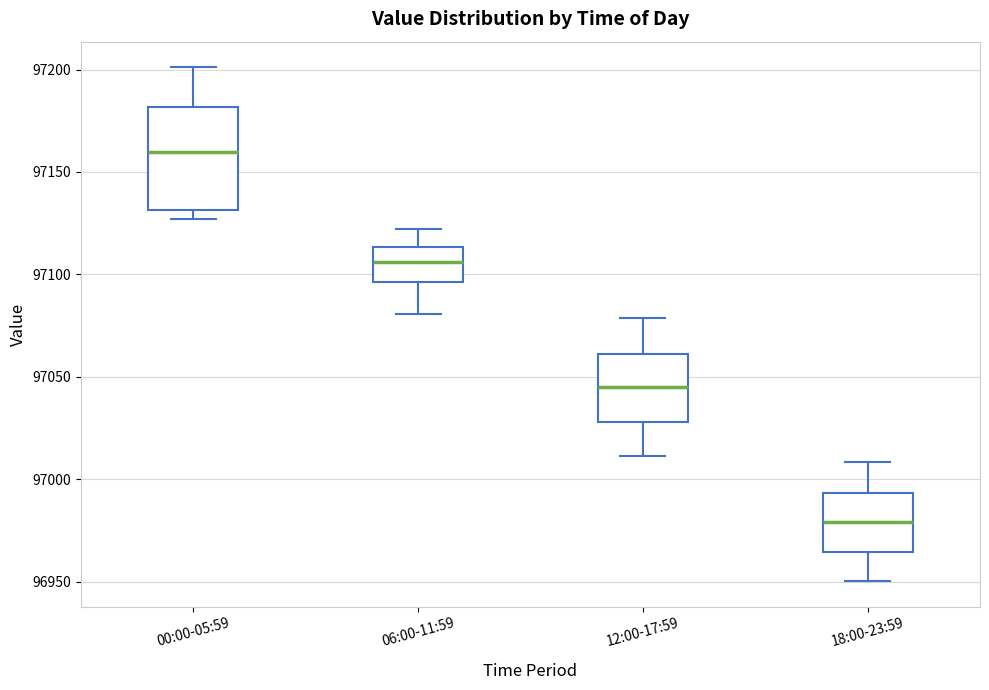

Where does the upper whisker of the box for 06:00-11:59 end on the y-axis? The values are not printed on the chart, so give them approximately, as read against the axis.

97120